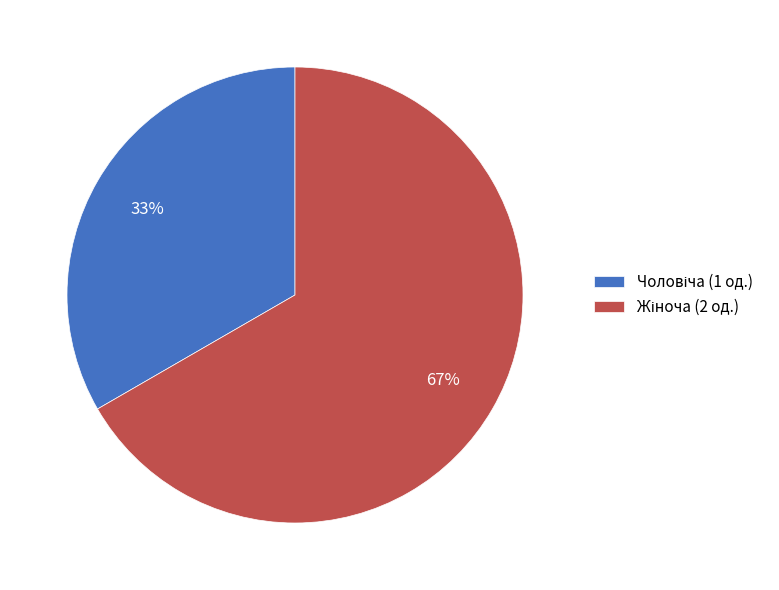

How many segments does this pie chart have?

2